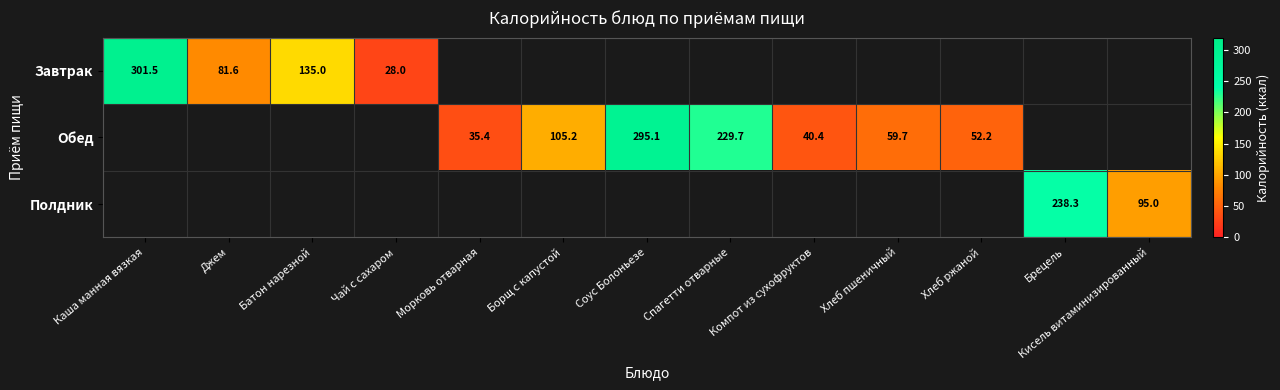

At how many categories does at least one series exceed 186?

4